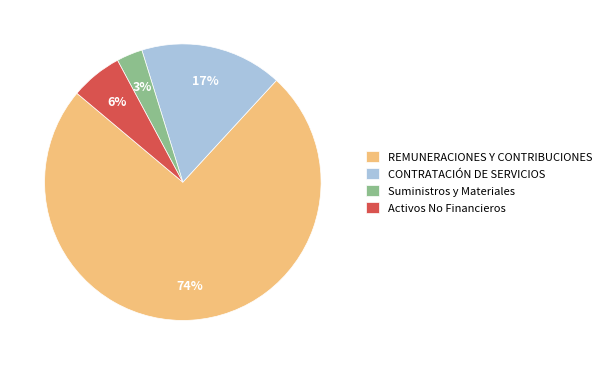

What is the largest slice in the pie chart?

REMUNERACIONES Y CONTRIBUCIONES